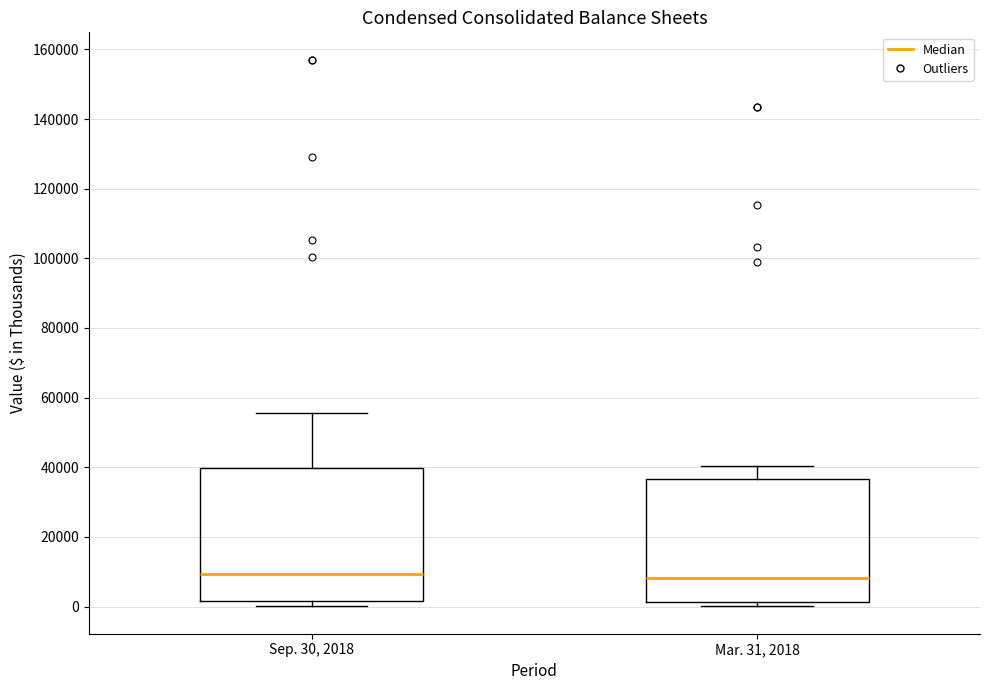

Which box is the tallest, from its lower edge to its upper edge?

Sep. 30, 2018